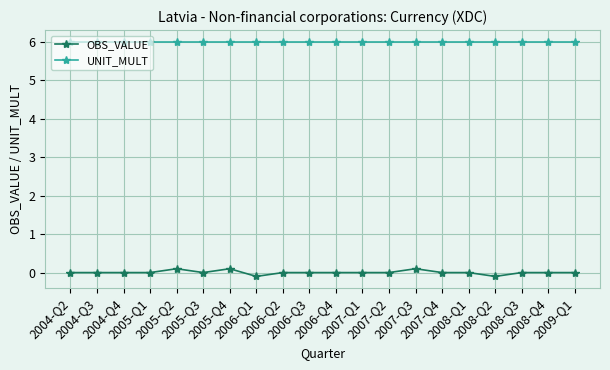

What is the sum of all UNIT_MULT values?

120.0